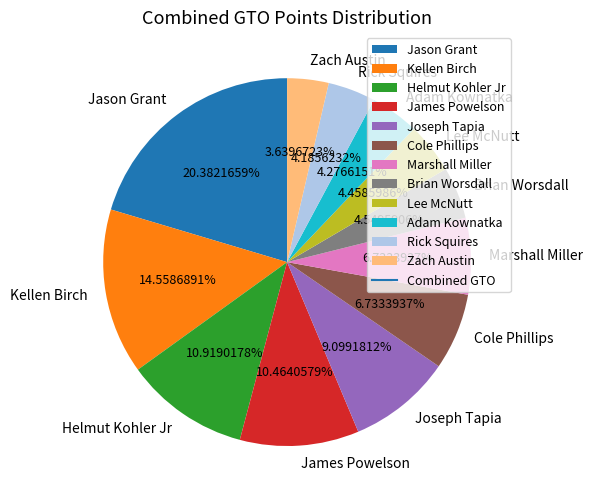

To the nearest percent, what is the combined percentage of Jason Grant and Brian Worsdall?

25%